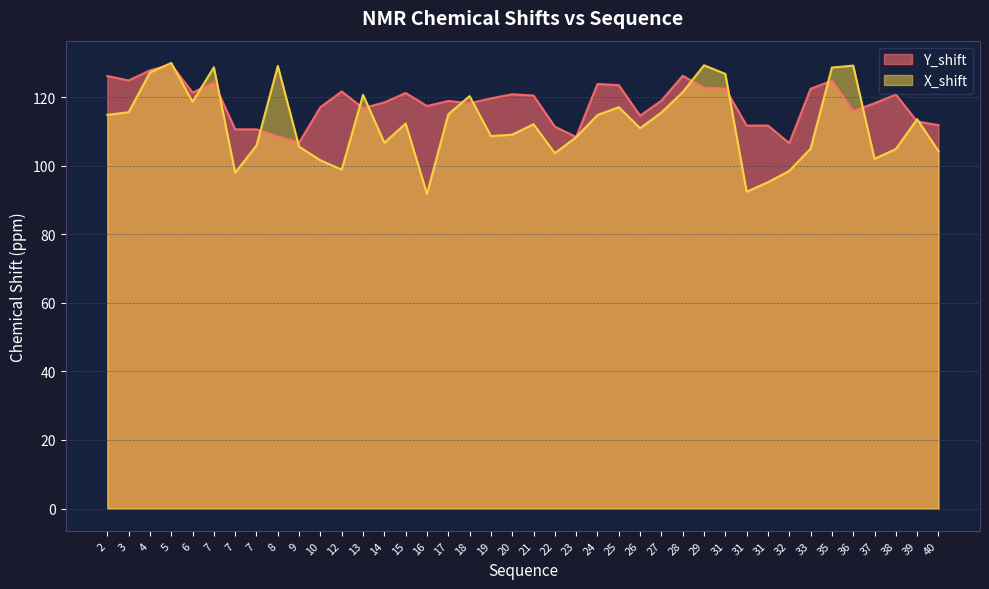

How many data points in Y_shift are above 119?

20